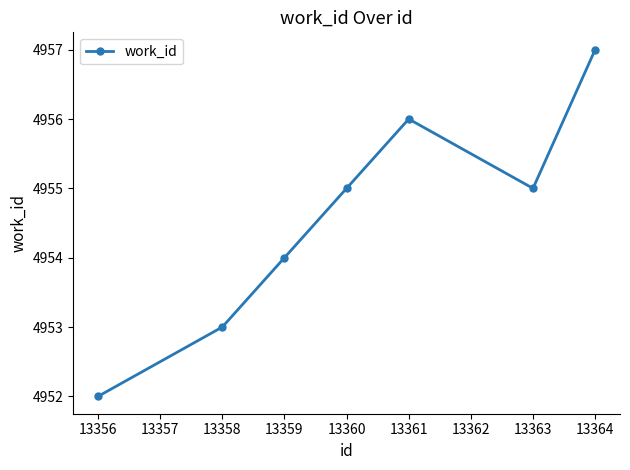

What is the approximate value at 13363?

4955